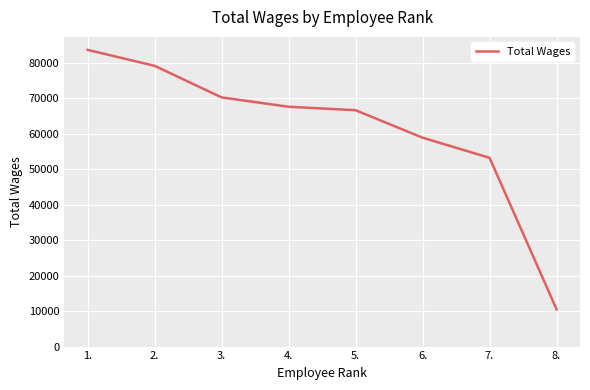

What is the average value?

61212